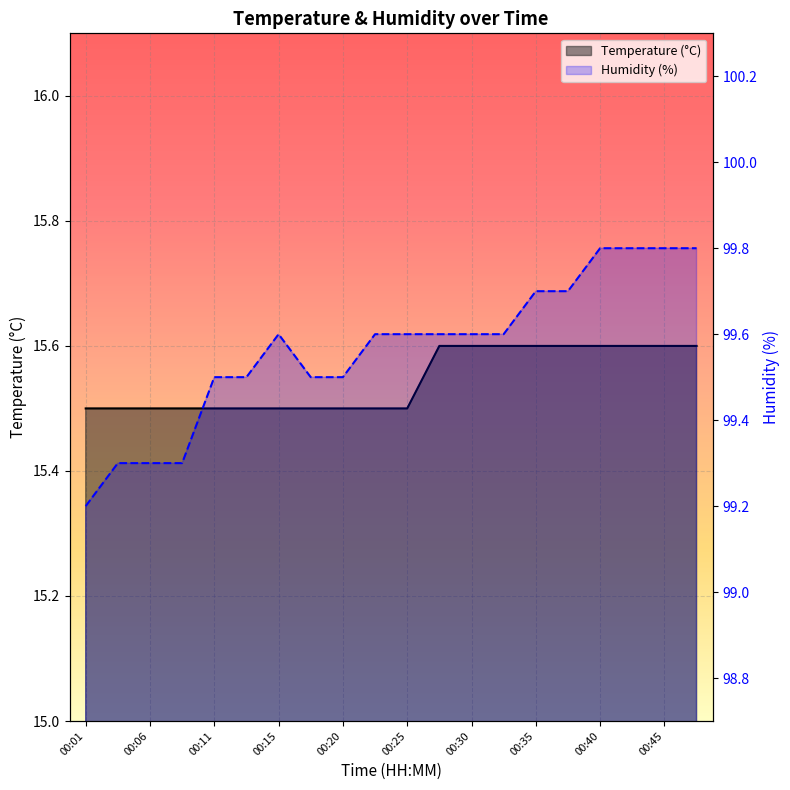

Rank the series by their maximum value, from lowest to highest.

temperature, humidity